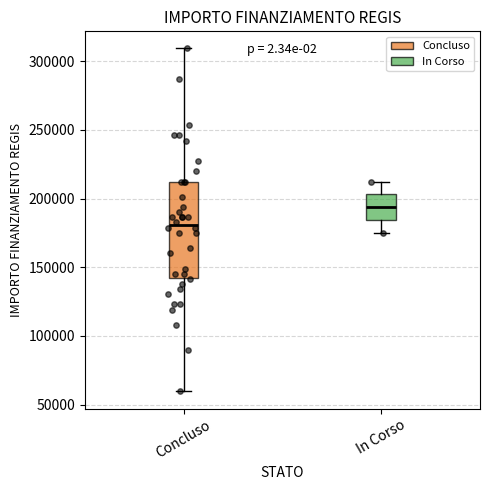

Comparing the boxes themselves (not the whiskers), which one is the tallest?

Concluso